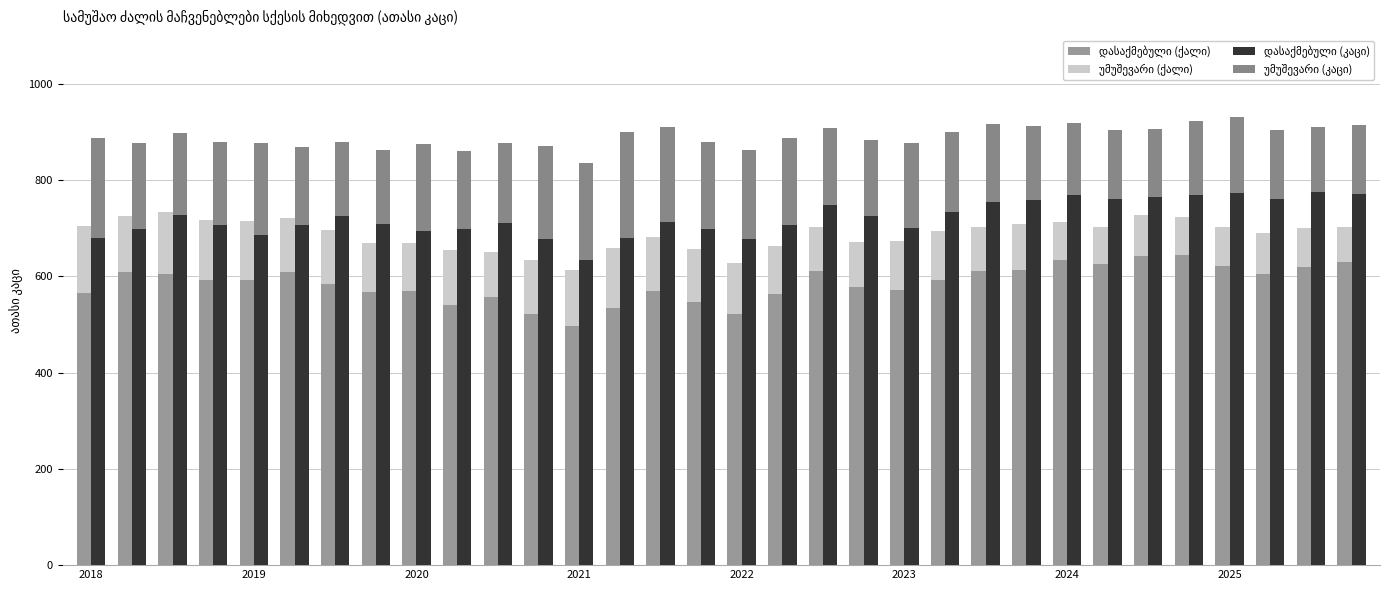

How many values in the დასაქმებული (ქალი) series exceed 593?

16